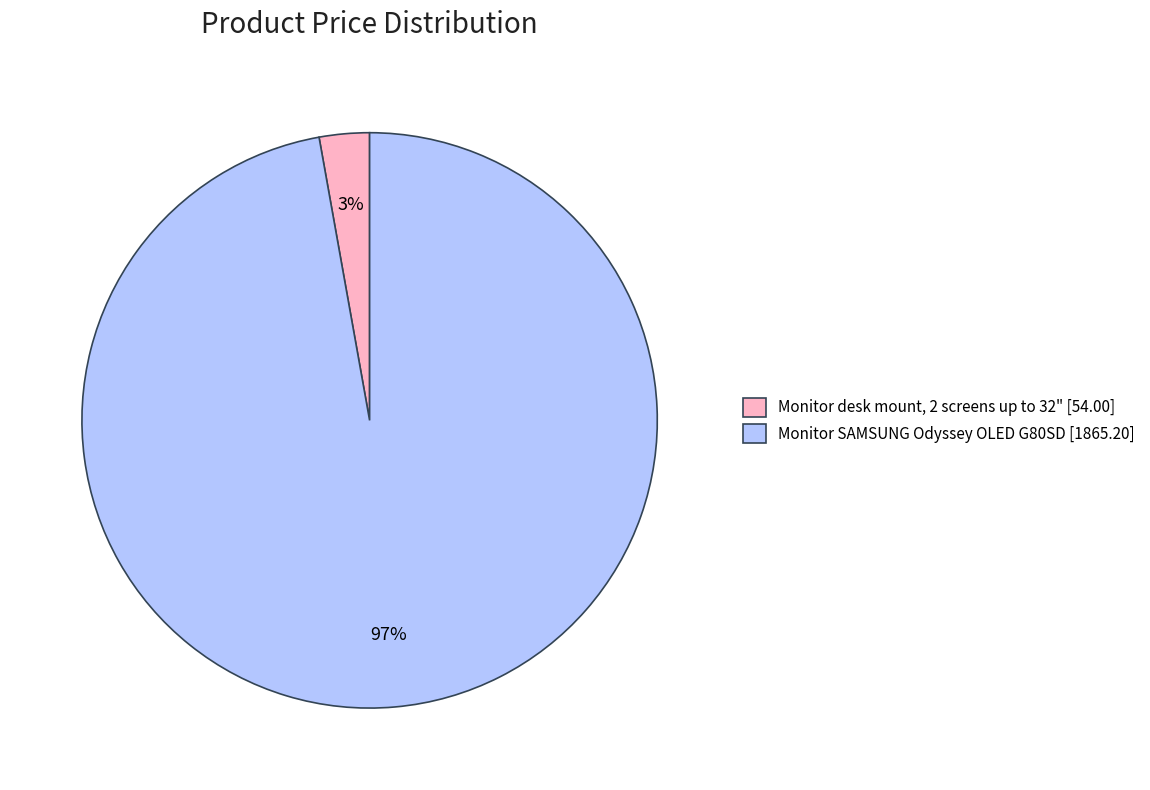

To the nearest percent, what is the difference between the Monitor desk mount, 2 screens up to 32" and Monitor SAMSUNG Odyssey OLED G80SD slice percentages?

94%